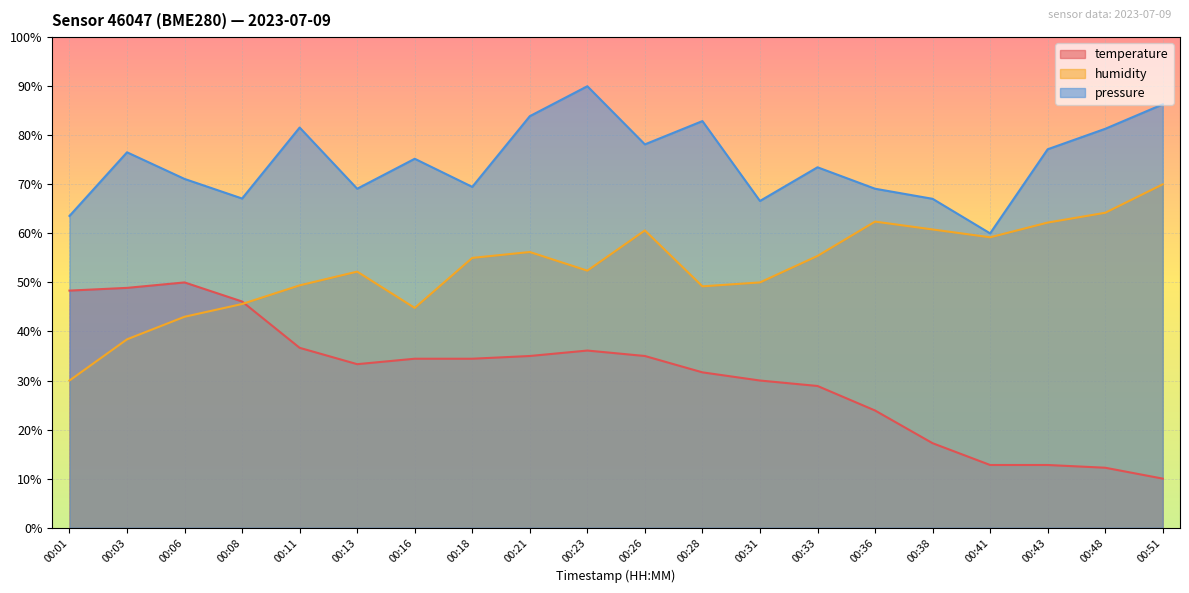

Reading left to right, what are all the values shown in this chart?

temperature: 00:01=48.3	00:03=48.9	00:06=50.0	00:08=46.1	00:11=36.7	00:13=33.3	00:16=34.4	00:18=34.4	00:21=35.0	00:23=36.1	00:26=35.0	00:28=31.7	00:31=30.0	00:33=28.9	00:36=23.9	00:38=17.2	00:41=12.8	00:43=12.8	00:48=12.2	00:51=10.0
humidity: 00:01=30.0	00:03=38.4	00:06=43.0	00:08=45.6	00:11=49.4	00:13=52.2	00:16=44.8	00:18=55.0	00:21=56.2	00:23=52.4	00:26=60.6	00:28=49.2	00:31=50.0	00:33=55.4	00:36=62.4	00:38=60.8	00:41=59.2	00:43=62.2	00:48=64.2	00:51=70.0
pressure_norm: 00:01=63.6	00:03=76.5	00:06=71.1	00:08=67.1	00:11=81.6	00:13=69.1	00:16=75.2	00:18=69.5	00:21=83.9	00:23=90.0	00:26=78.1	00:28=82.9	00:31=66.6	00:33=73.5	00:36=69.1	00:38=67.0	00:41=60.0	00:43=77.1	00:48=81.3	00:51=86.3